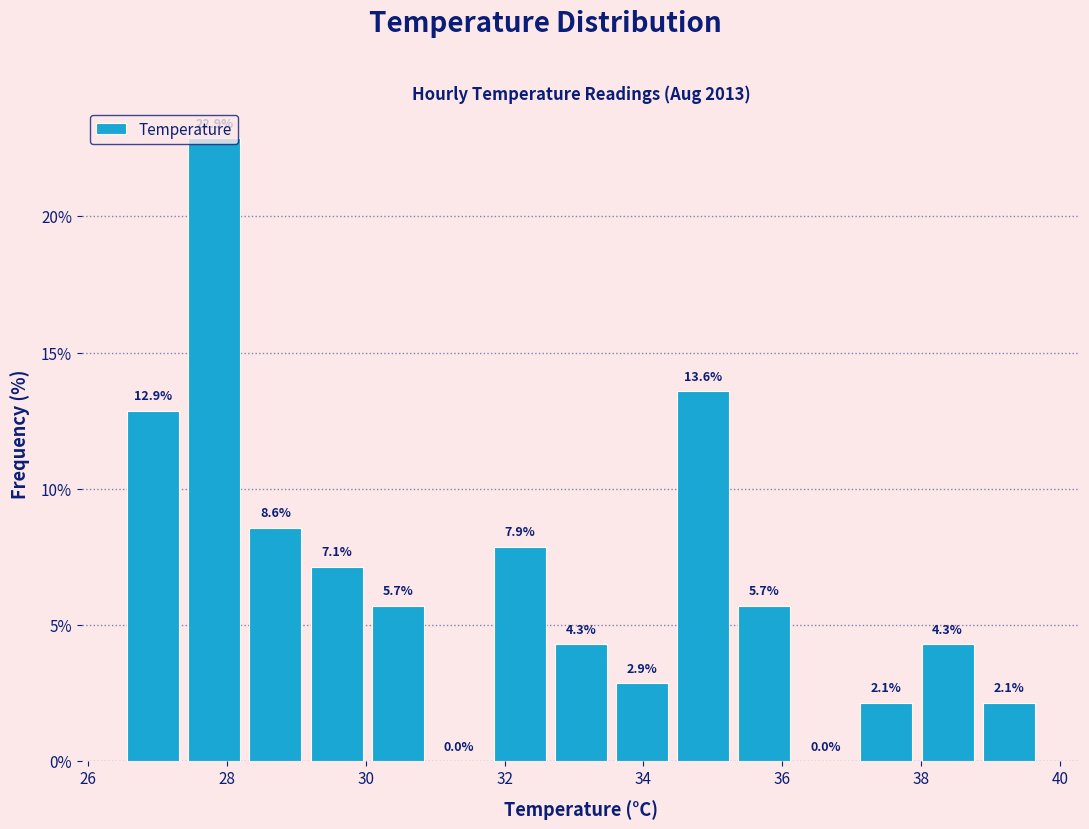

Reading left to right, list every bar in this chart as the range it spans on the x-axis followed by its height. The bar edges are not printed on the chart, so give them approximately, as read against the axis.

26.50 to 27.38: 12.9
27.38 to 28.26: 22.9
28.26 to 29.14: 8.6
29.14 to 30.02: 7.1
30.02 to 30.90: 5.7
30.90 to 31.78: 0.0
31.78 to 32.66: 7.9
32.66 to 33.54: 4.3
33.54 to 34.42: 2.9
34.42 to 35.30: 13.6
35.30 to 36.18: 5.7
36.18 to 37.06: 0.0
37.06 to 37.94: 2.1
37.94 to 38.82: 4.3
38.82 to 39.70: 2.1